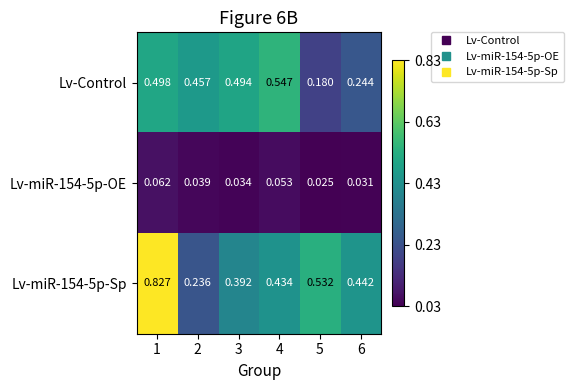

How many data points does each series have?

6